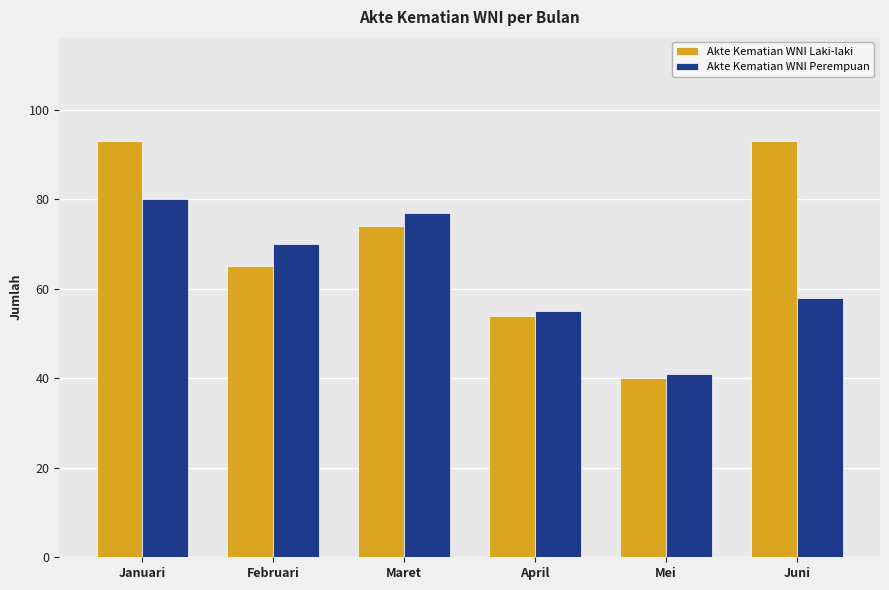

What is the approximate value of Akte Kematian WNI Laki-laki at Maret?

74